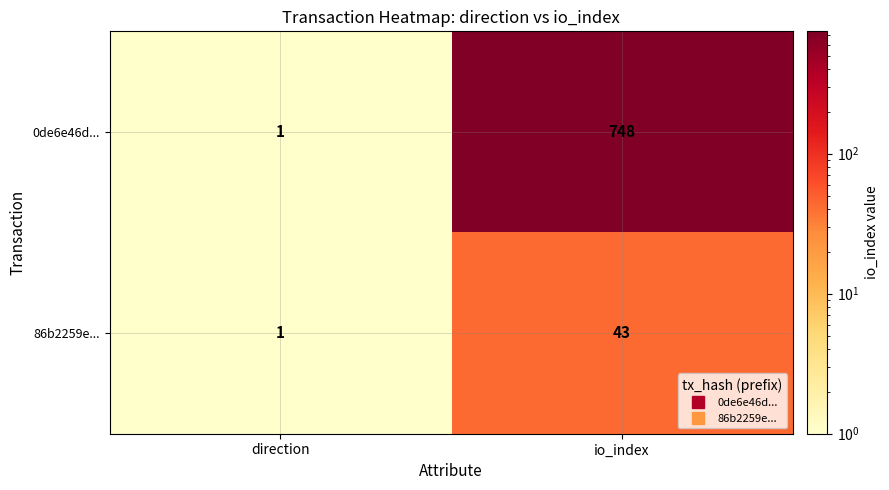

Where is 0de6e46d... nearest to the value 374?

direction